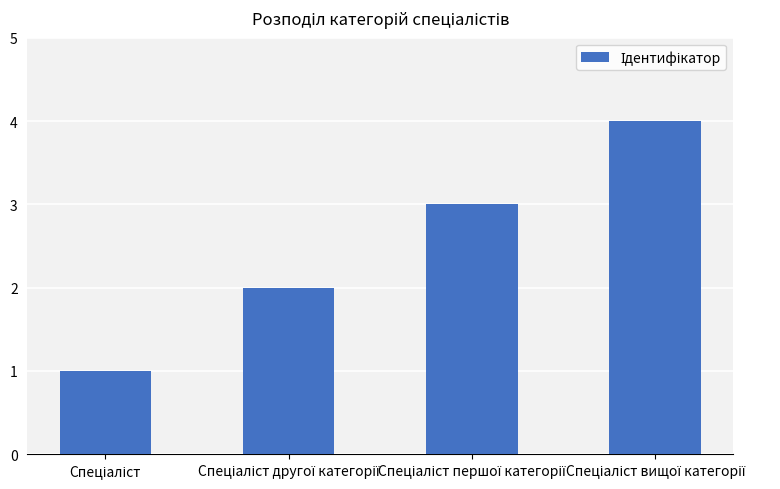

What is the difference between the maximum and minimum values?

3